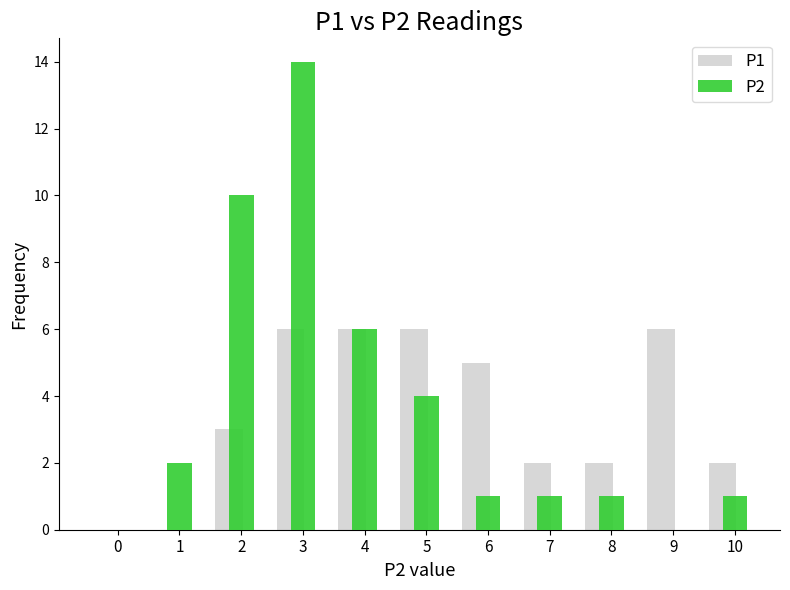

Reading right to left, what are all the values shown in this chart?

P1: 10=2	9=6	8=2	7=2	6=5	5=6	4=6	3=6	2=3	1=0	0=0
P2: 10=1	9=0	8=1	7=1	6=1	5=4	4=6	3=14	2=10	1=2	0=0